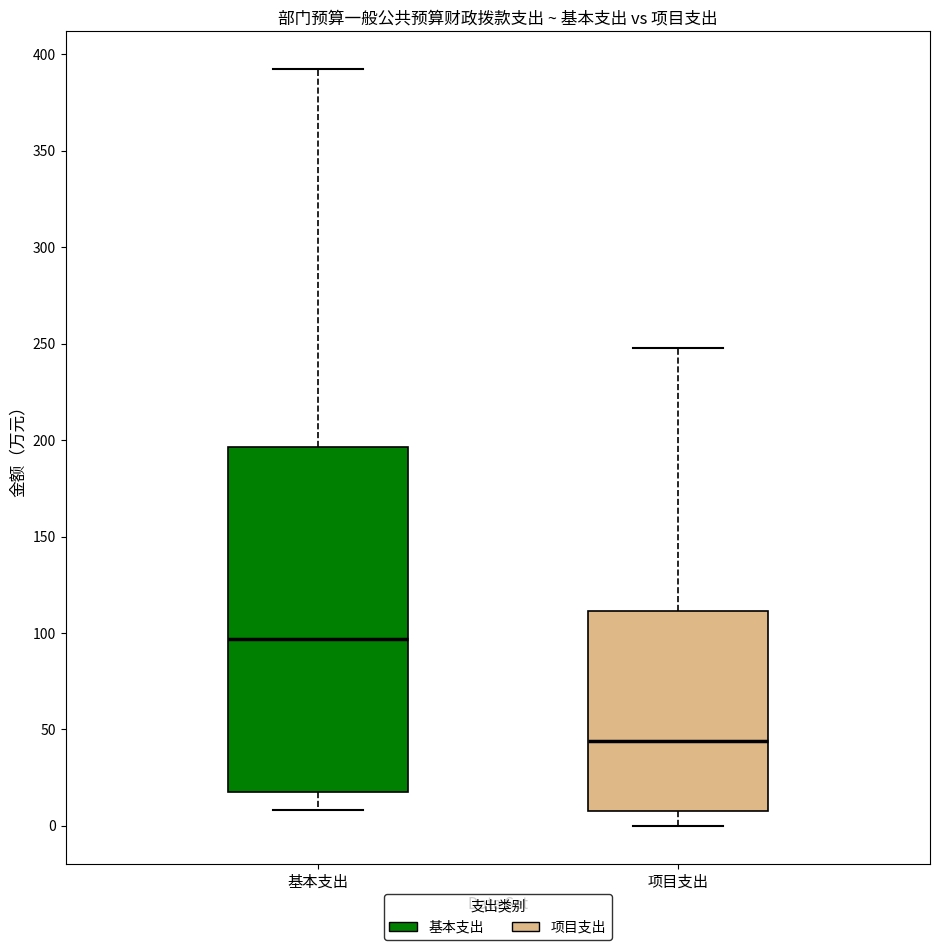

Where does the lower whisker of the box for 基本支出 end on the y-axis? The values are not printed on the chart, so give them approximately, as read against the axis.

10